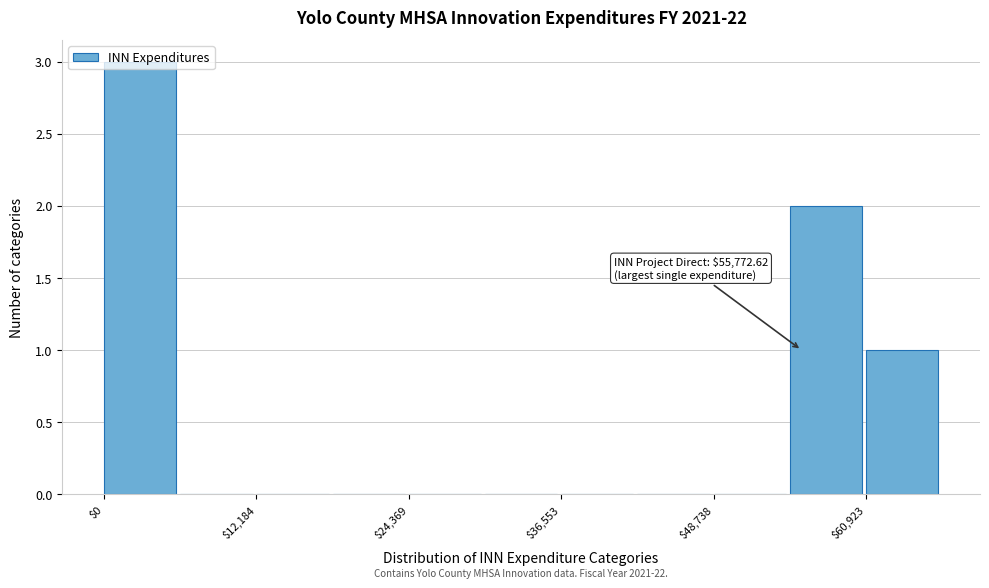

Around what value on the x-axis is the tallest bar? Give the approximate position of its centre, as read against the axis.

2000